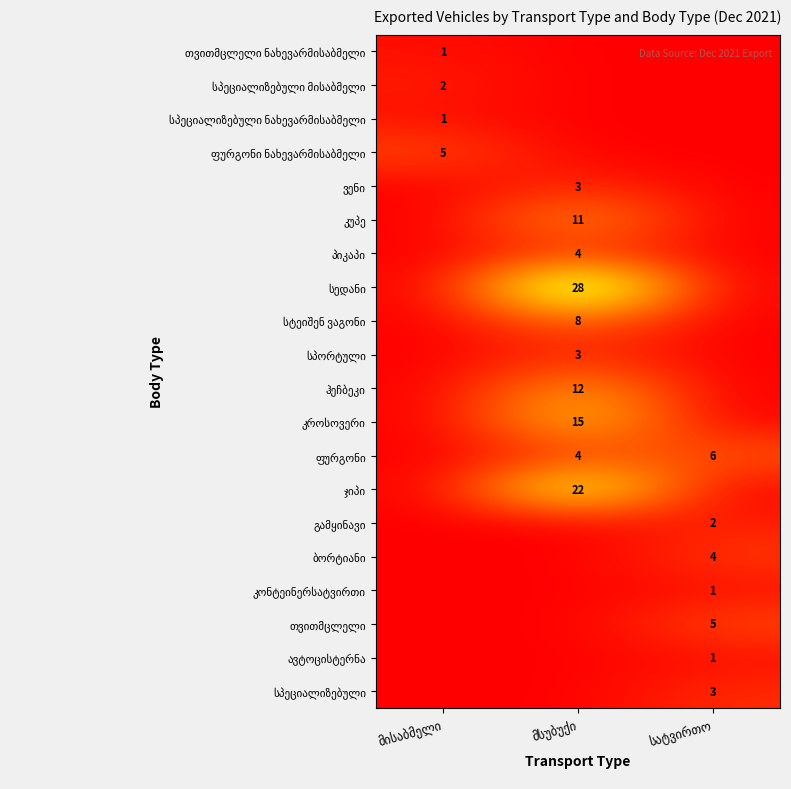

Between მისაბმელი and მსუბუქი, which series saw the biggest shift?

სედანი